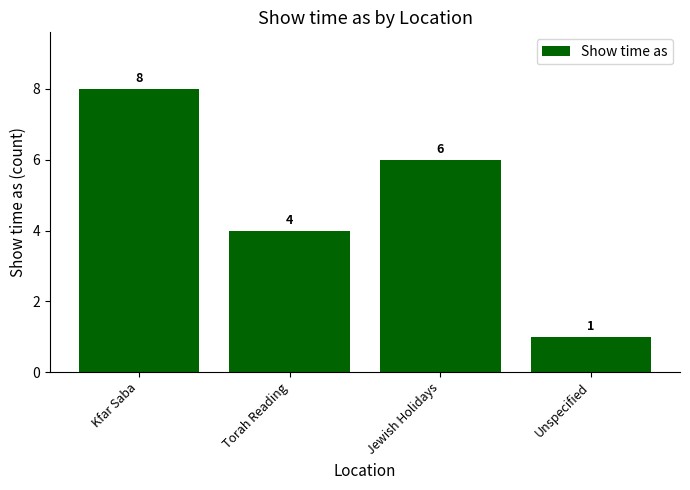

Which has a higher value, Torah Reading or Jewish Holidays?

Jewish Holidays